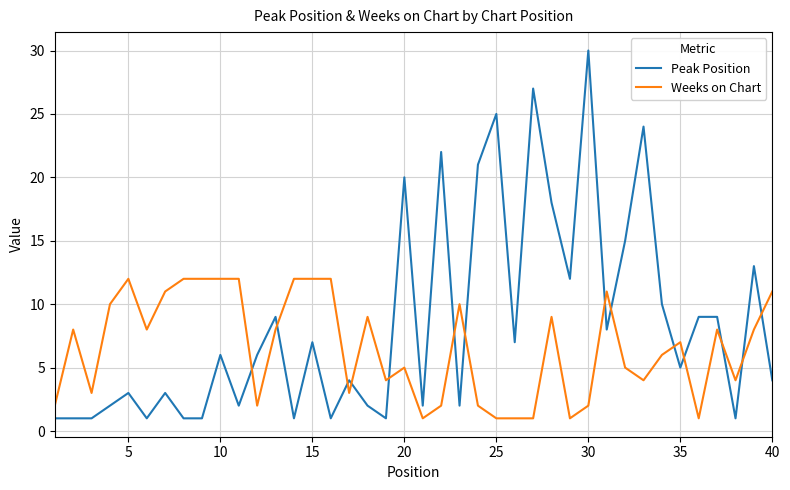

What is the difference between the maximum and minimum values in the Peak Position series?

29